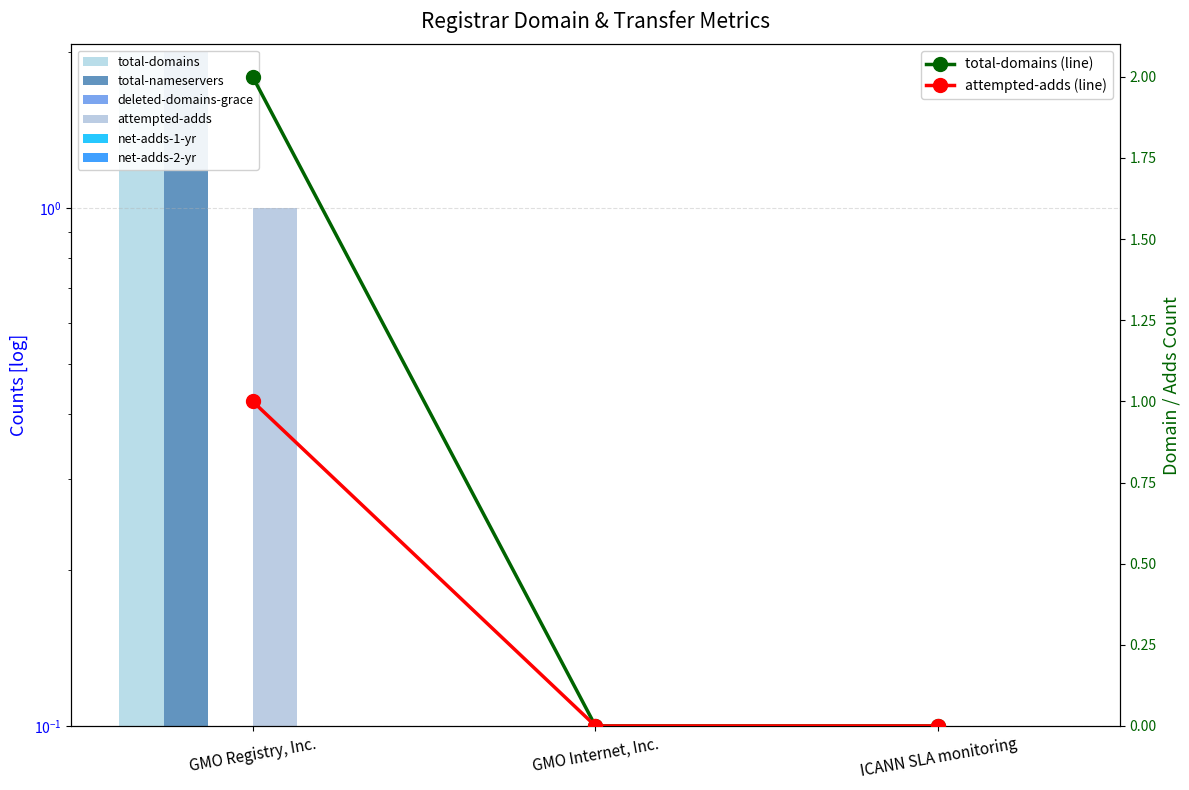

What is the label of the 2nd bar from the right?

GMO Internet, Inc.